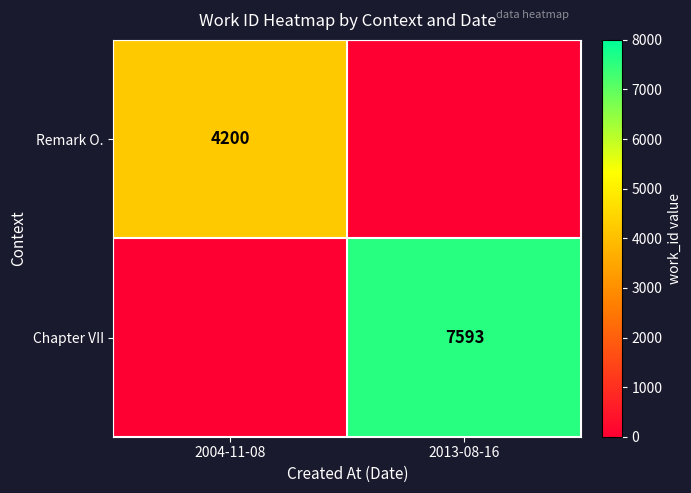

The value of Remark O. at 2004-11-08 is 4200. True or false?

True